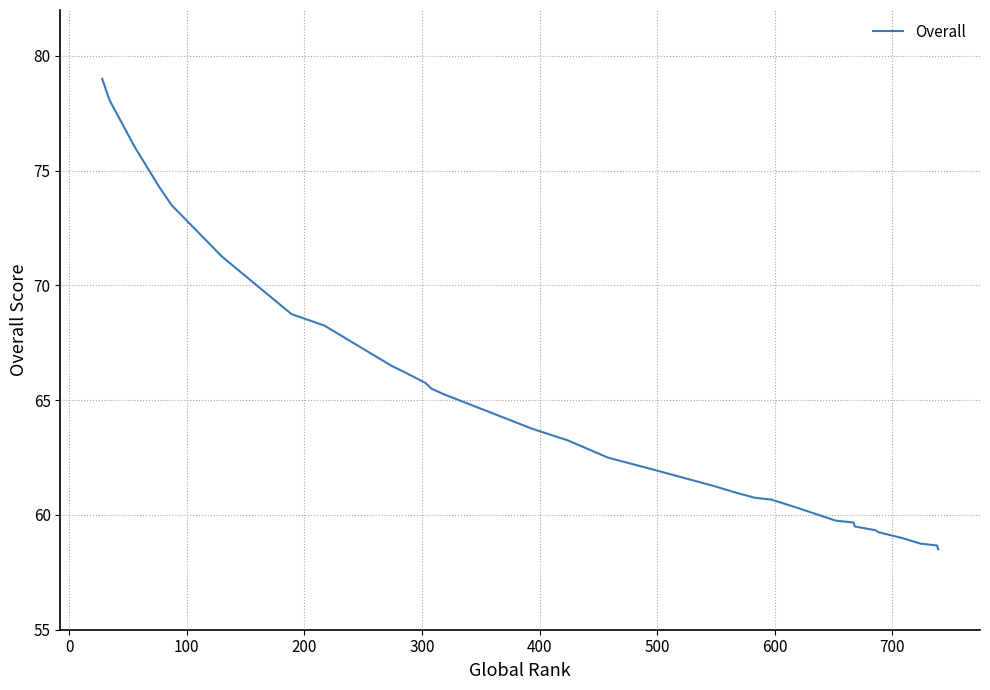

How many values exceed 62?

21